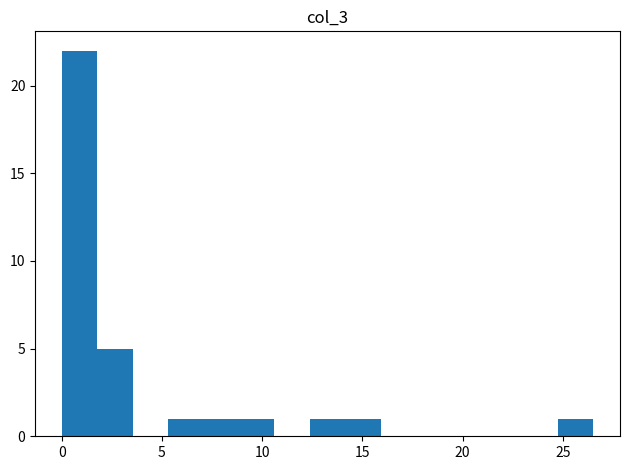

Around what value on the x-axis is the tallest bar? Give the approximate position of its centre, as read against the axis.

1.0